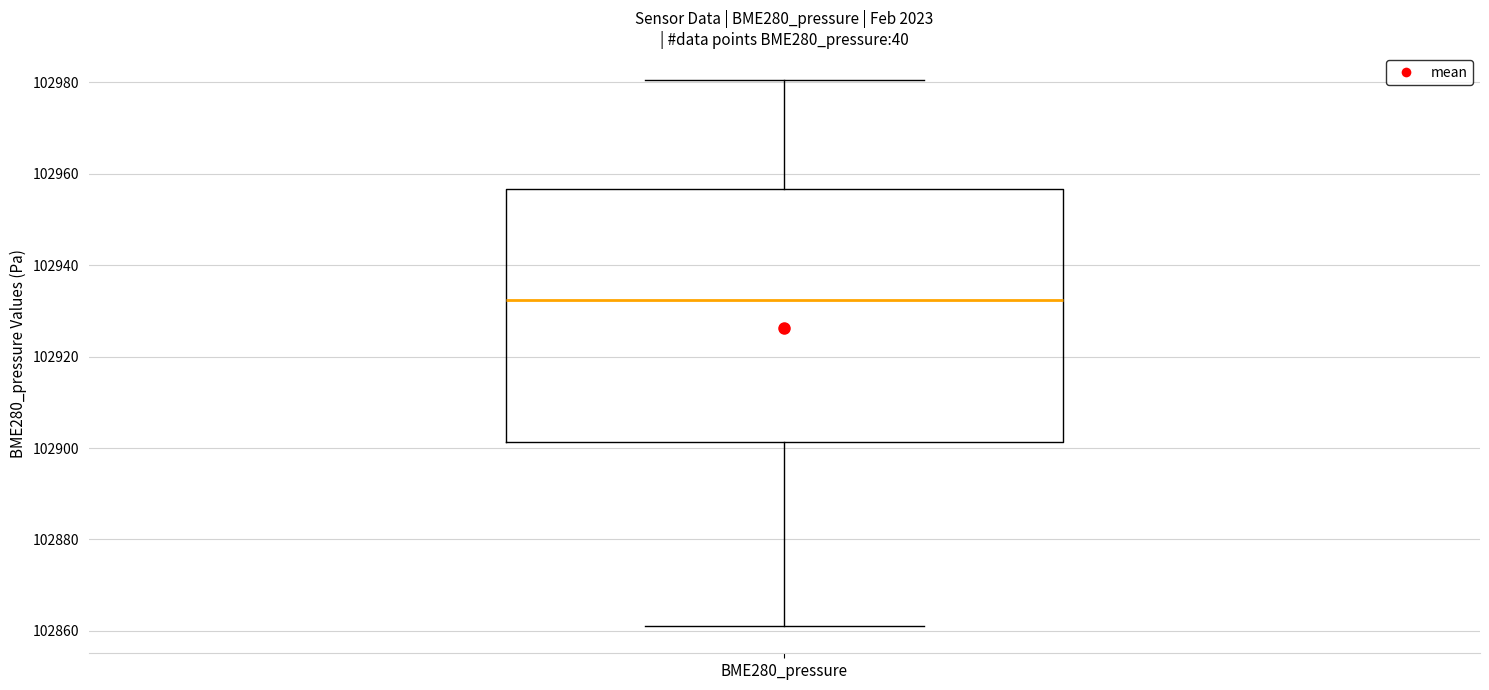

Where does the median line of the box for BME280_pressure sit on the y-axis? The values are not printed on the chart, so give them approximately, as read against the axis.

102932